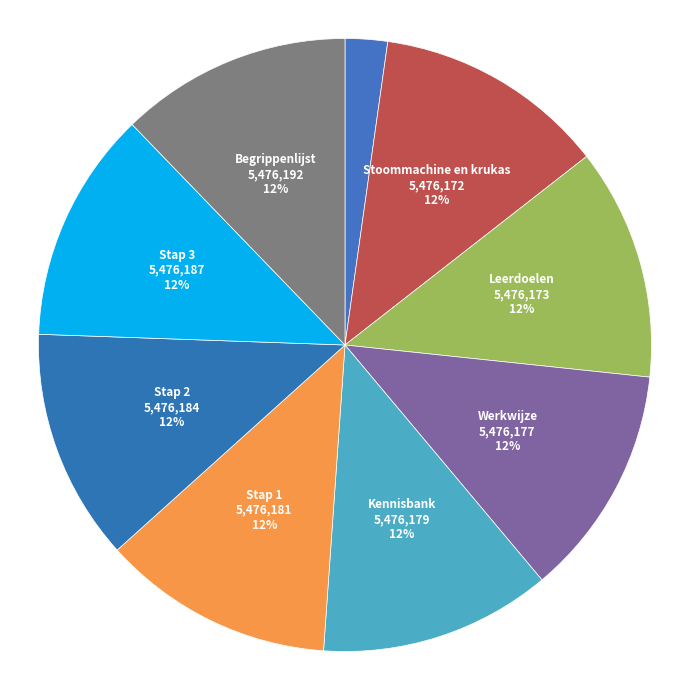

Is it true that Werkwijze is 19% of the pie?

False